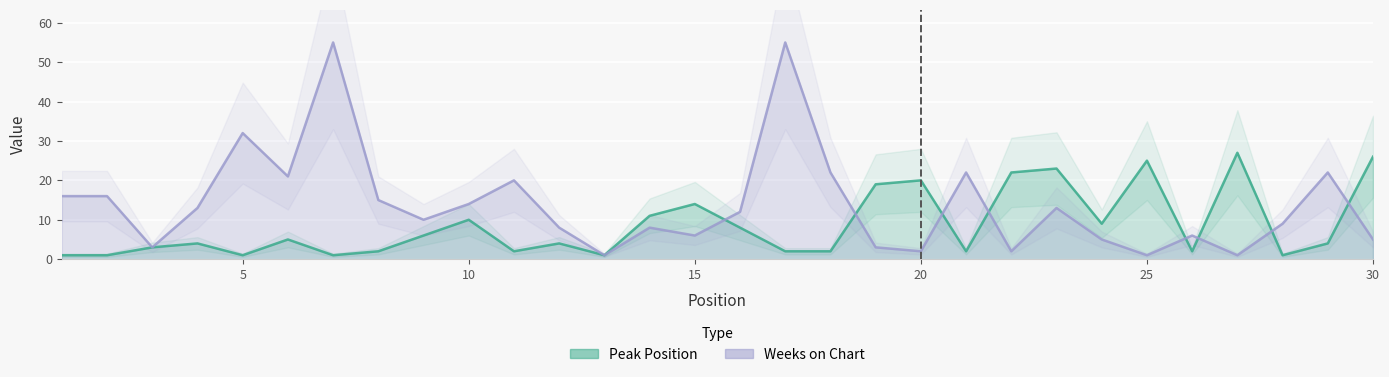

The value of Peak Position at 18 is 3. True or false?

False